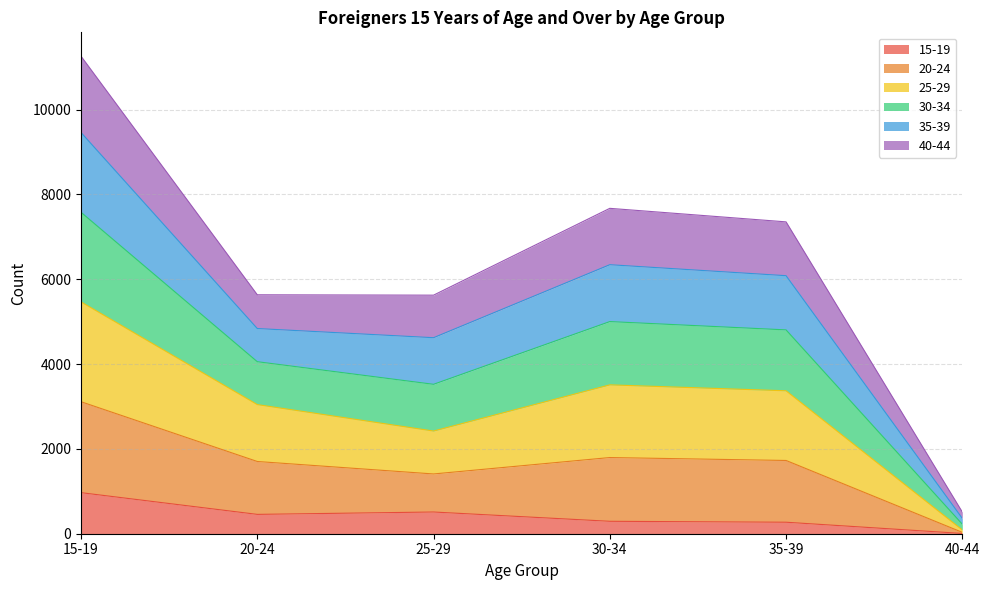

Which category has the lowest value in the 15-19 series?

40-44